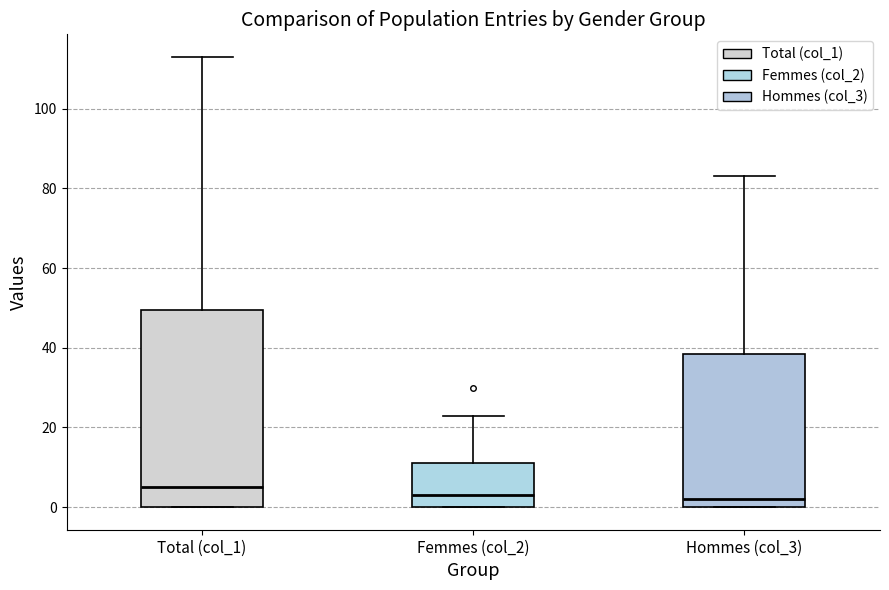

Which box is the tallest, from its lower edge to its upper edge?

Total (col_1)